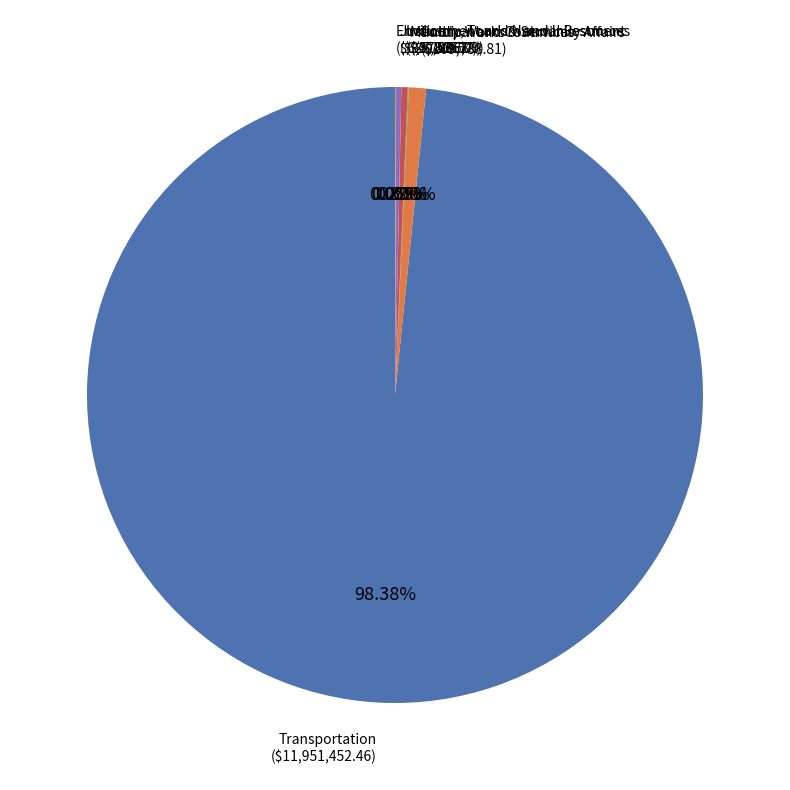

Does any single category account for the majority?

Yes